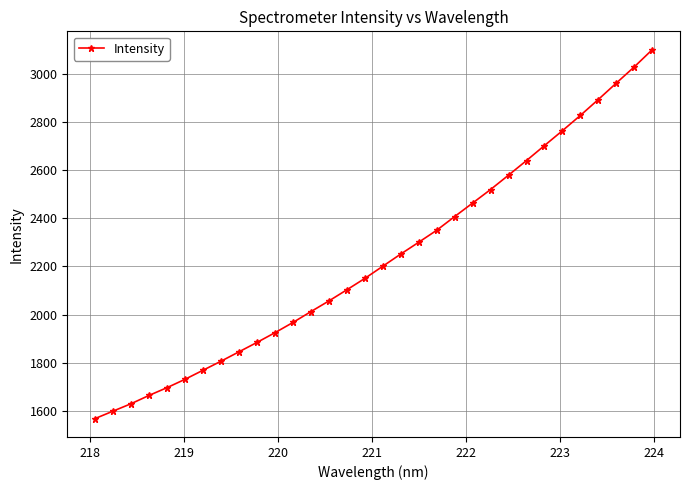

What is the difference between the maximum and minimum values?

1532.0